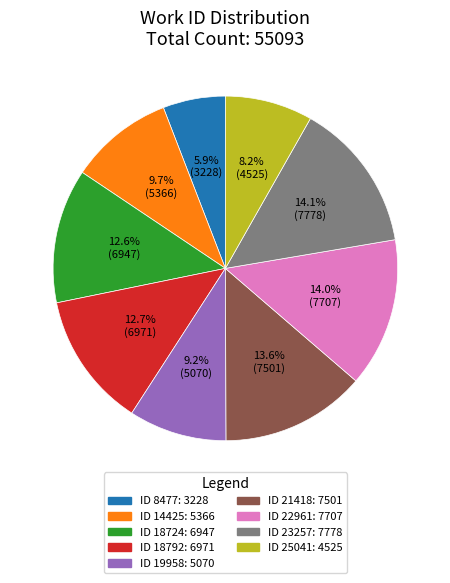

To the nearest percent, what is the average slice percentage?

11%